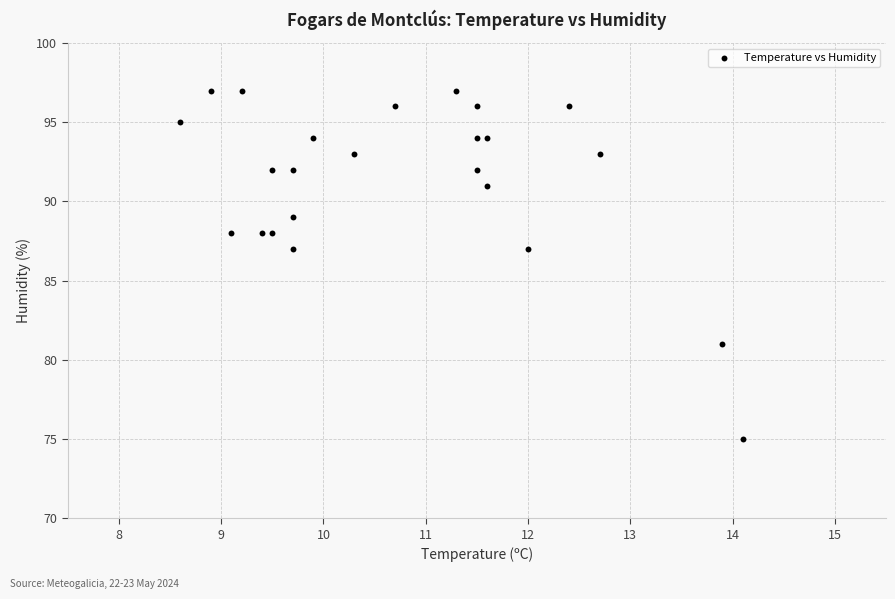

What is the range of Y values (max minus min)?

22